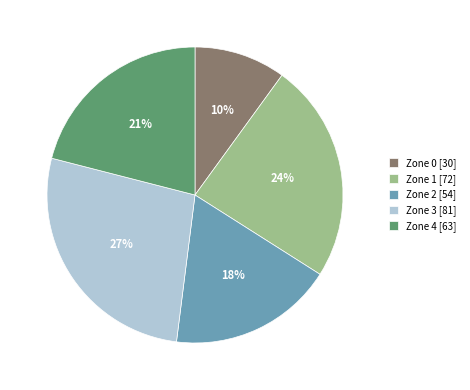

Does Zone 2 represent more than half of the total?

No